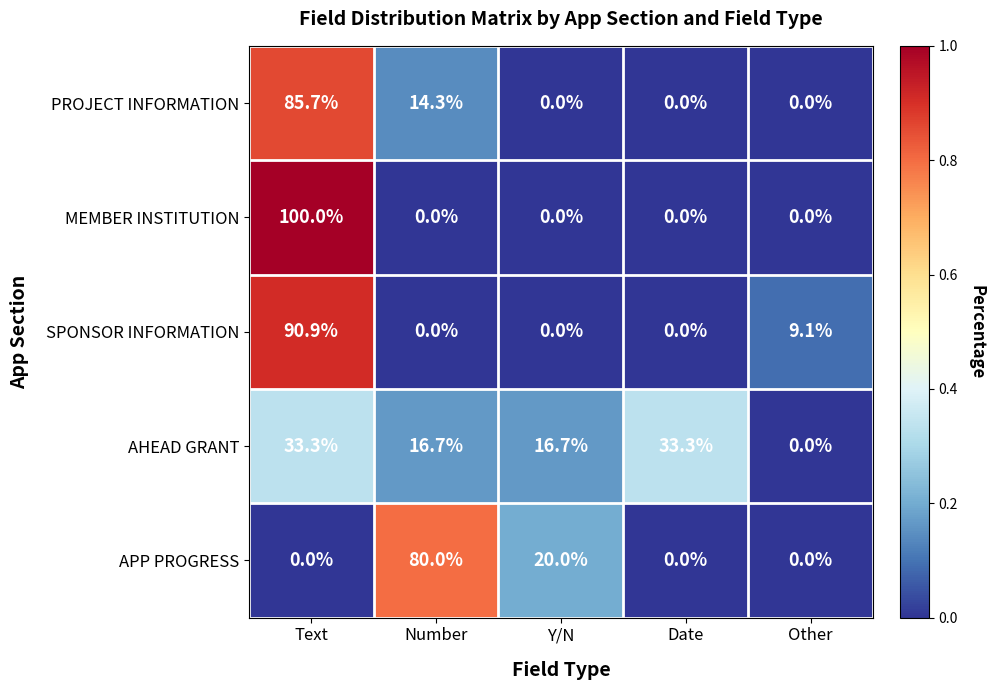

At which category is the sum across all series the highest?

Text